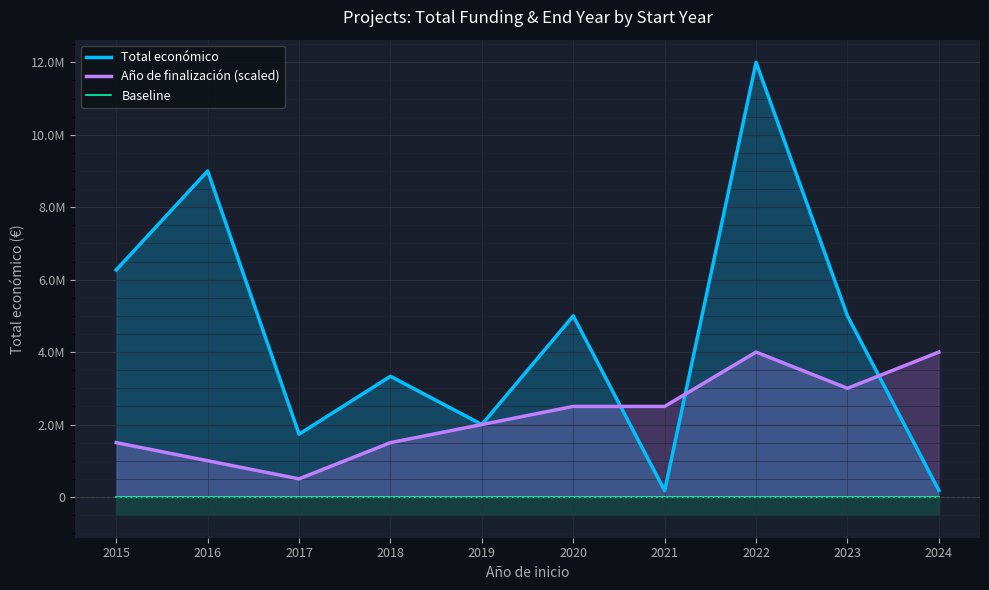

Does the chart display data point markers on the line(s)?

No